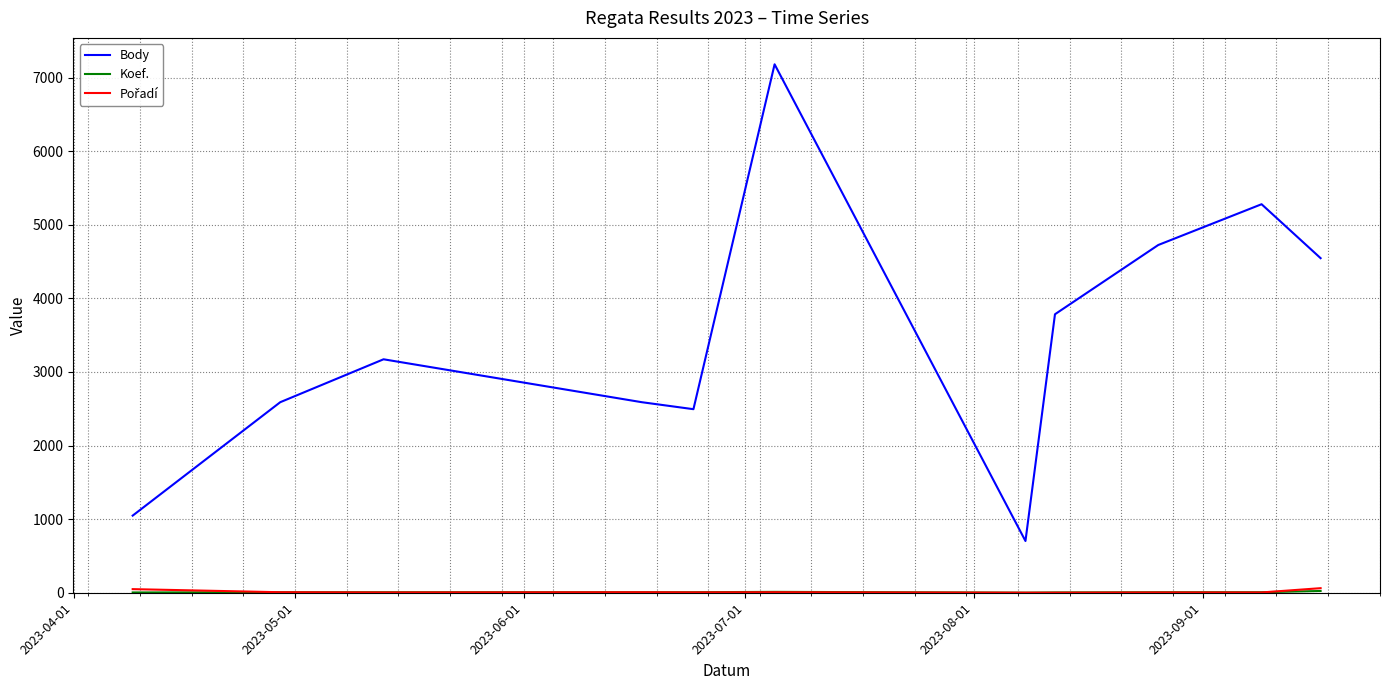

What is the highest value of the Body series?

7180